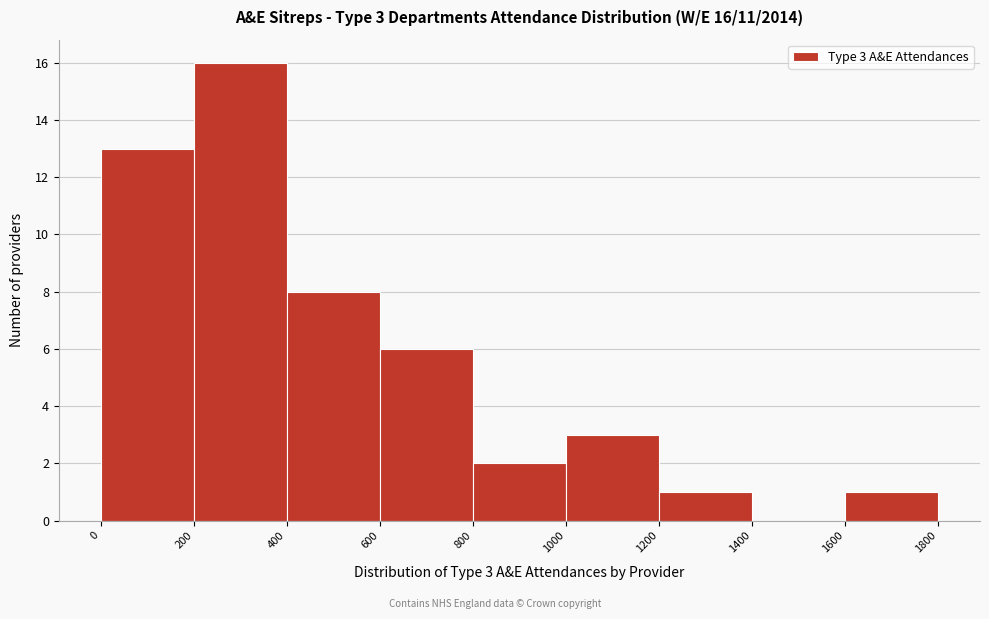

Over which range of the x-axis is the bar tallest?

200 to 400